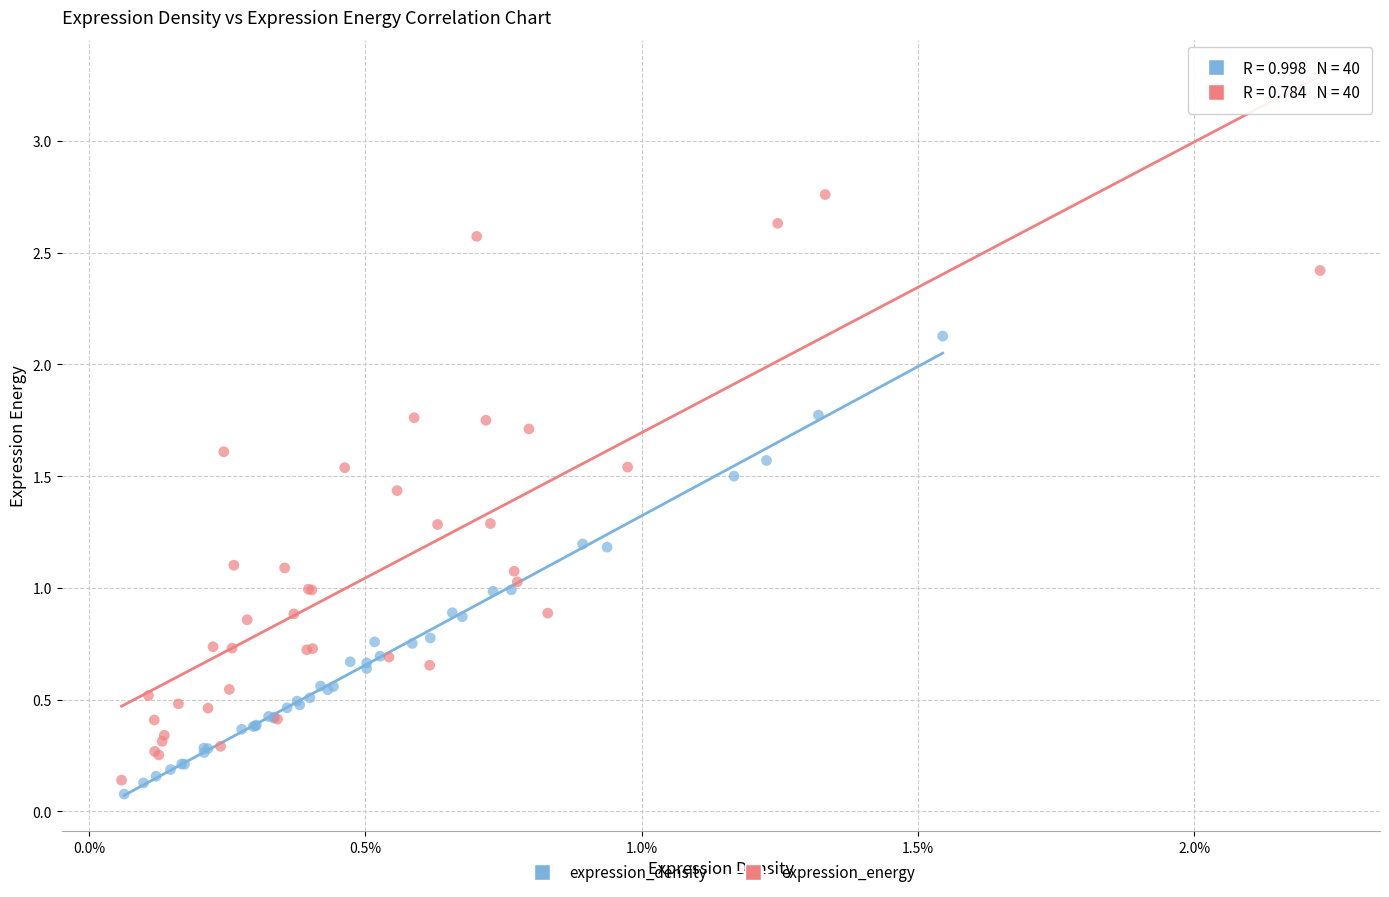

Which series has the widest spread of Y values?

expression_energy